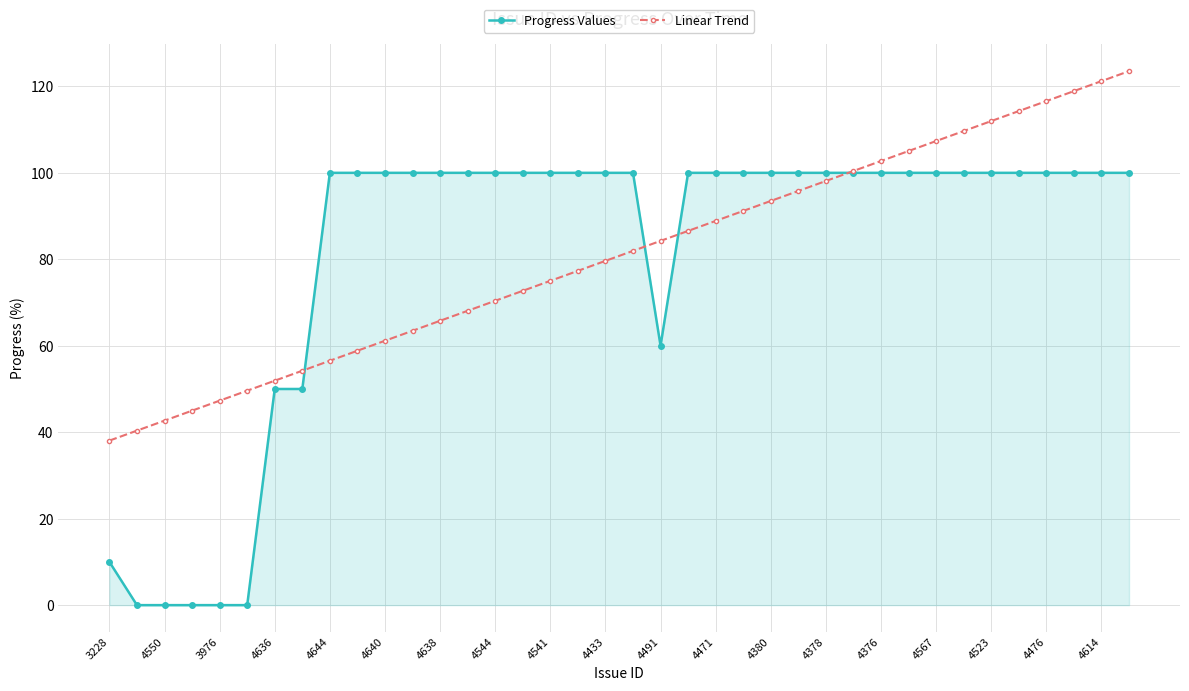

Which series has the widest spread of values?

Progress Values